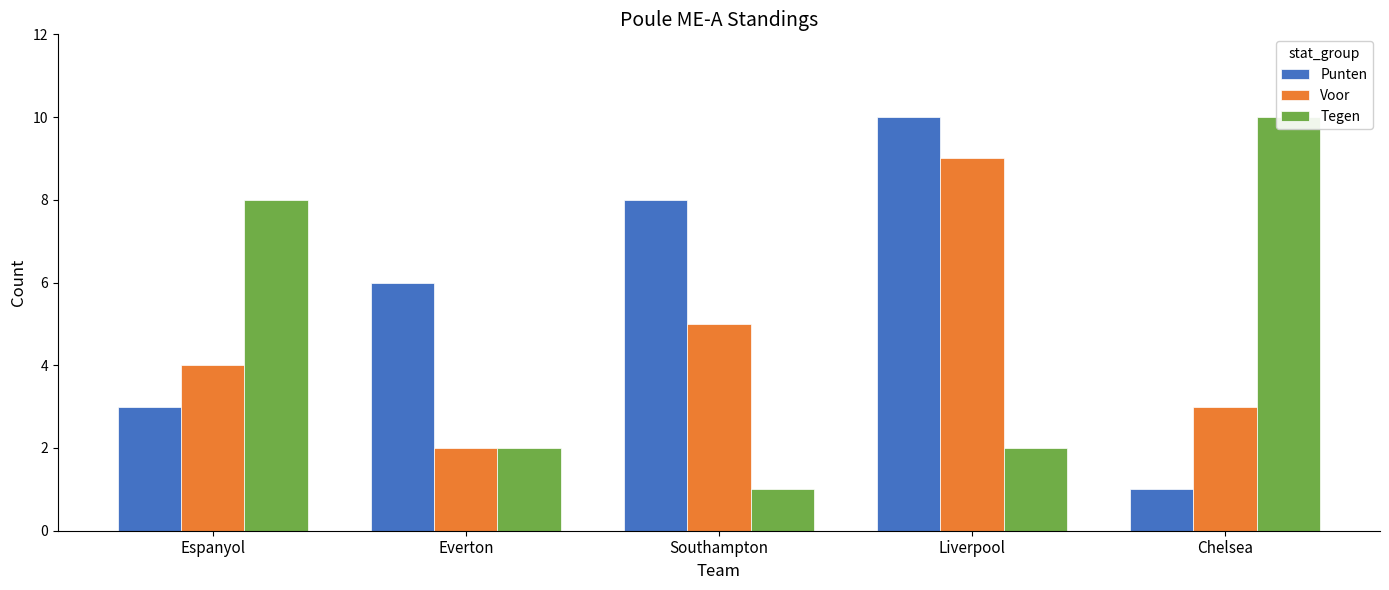

Reading right to left, list all the values displayed in this chart.

Punten: Chelsea=1	Liverpool=10	Southampton=8	Everton=6	Espanyol=3
Voor: Chelsea=3	Liverpool=9	Southampton=5	Everton=2	Espanyol=4
Tegen: Chelsea=10	Liverpool=2	Southampton=1	Everton=2	Espanyol=8